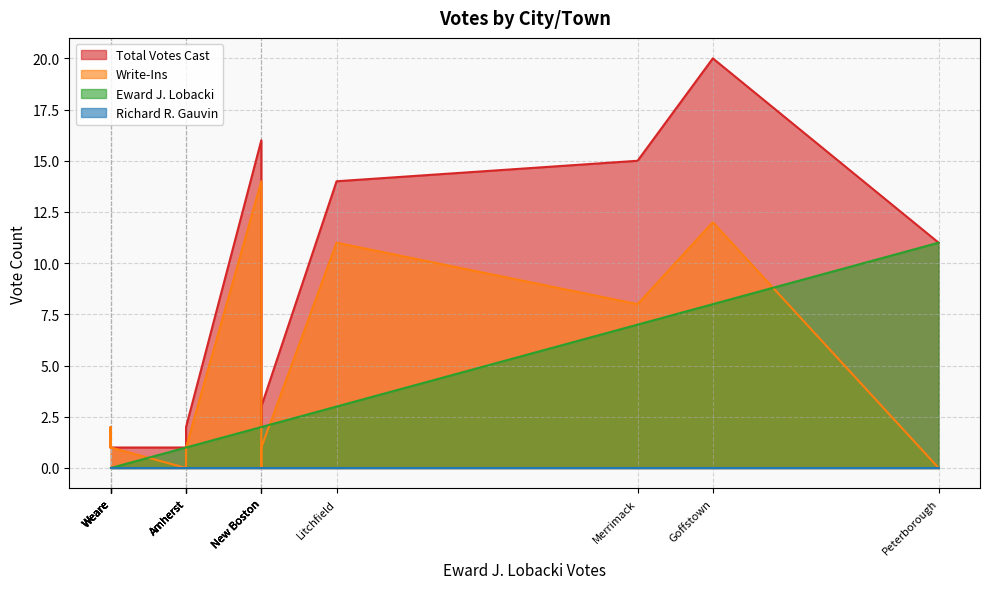

What are all the series names shown in the legend?

Total Votes Cast, Write-Ins, Eward J. Lobacki, Richard R. Gauvin